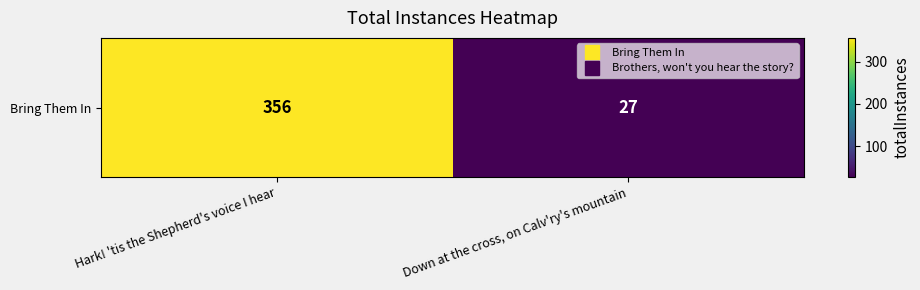

What is the minimum value shown in the chart?

27